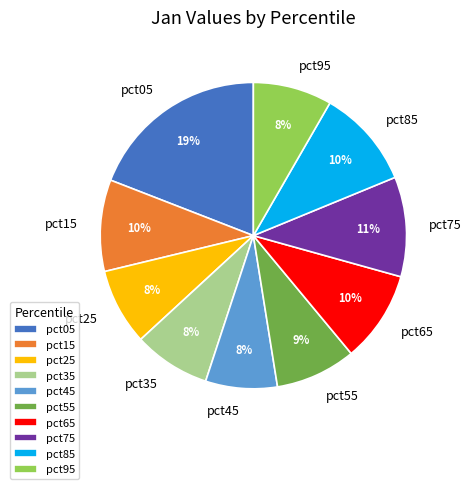

Is it true that pct25 is 8% of the pie?

True